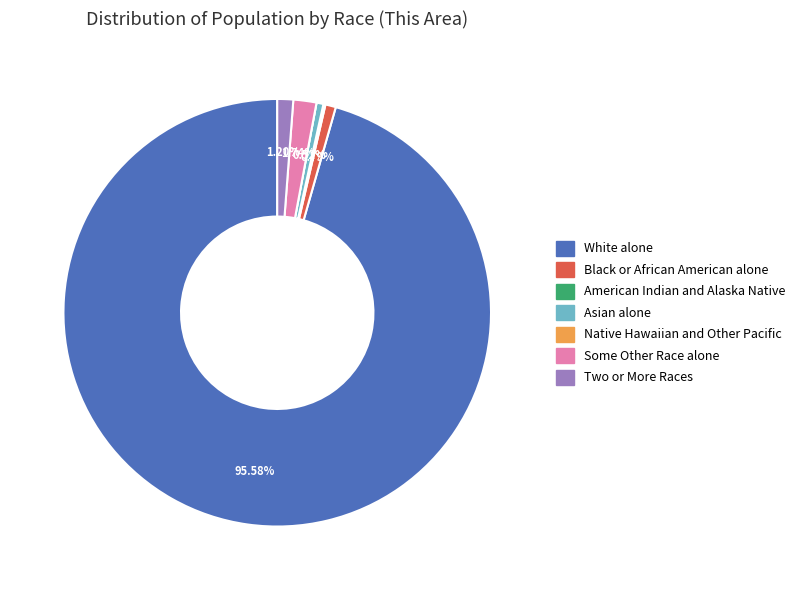

What is the ratio of the value at Black or African American alone to the value at Asian alone?

1.5